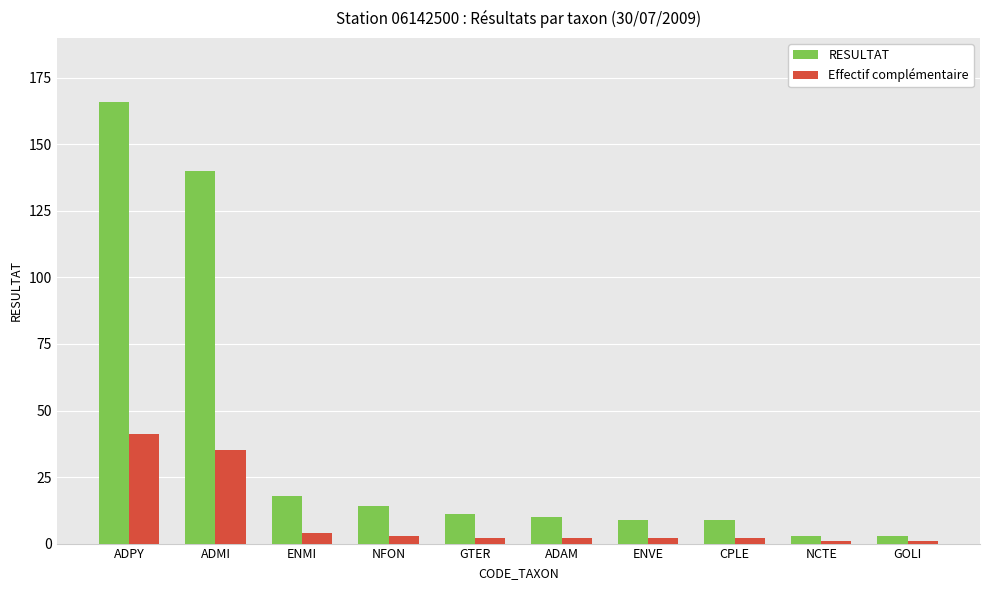

What is the value of the Effectif complémentaire bar at the 10th from the left?

1